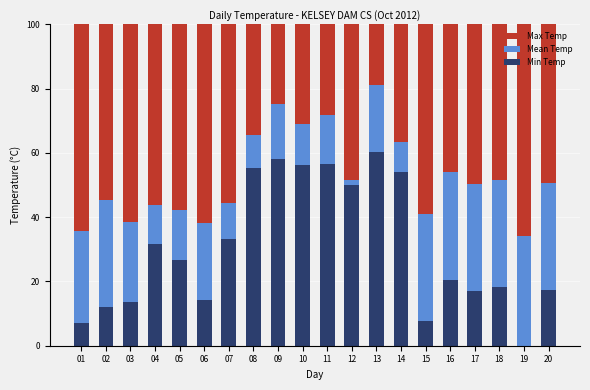

What is the total value across all series at 04?

100.0